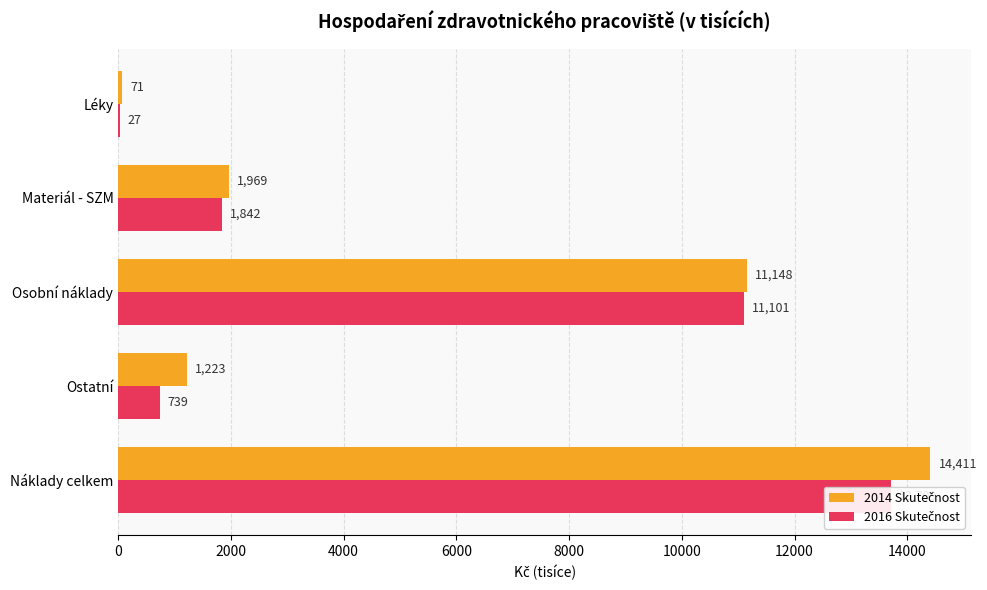

What is the value of the 2016 Skutečnost bar at the 2nd from the left?

1842.3